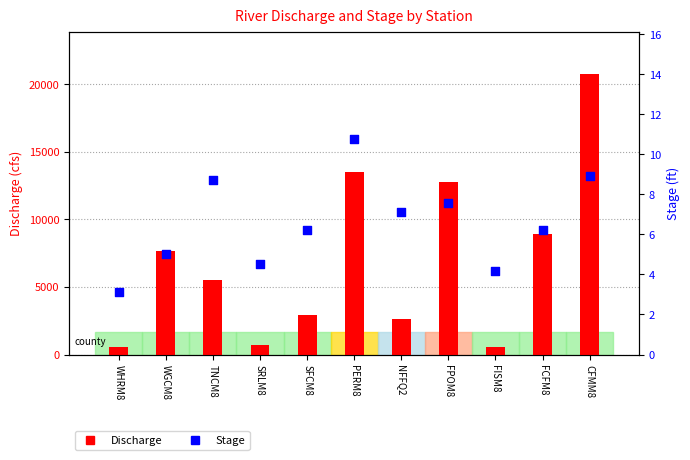

Is the value of Stage at FCFM8 greater than the value of Discharge at FISM8?

No